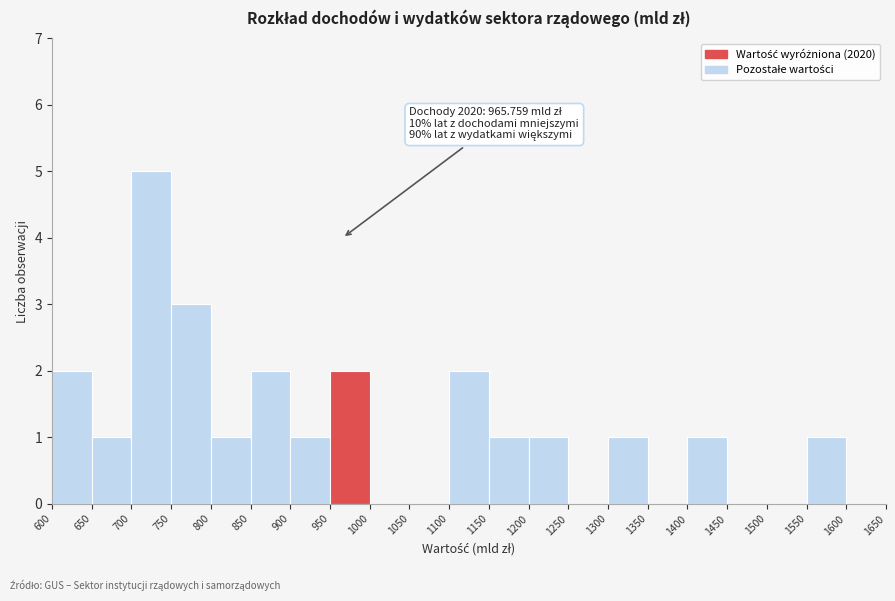

Which range on the x-axis has the tallest bar?

700 to 750